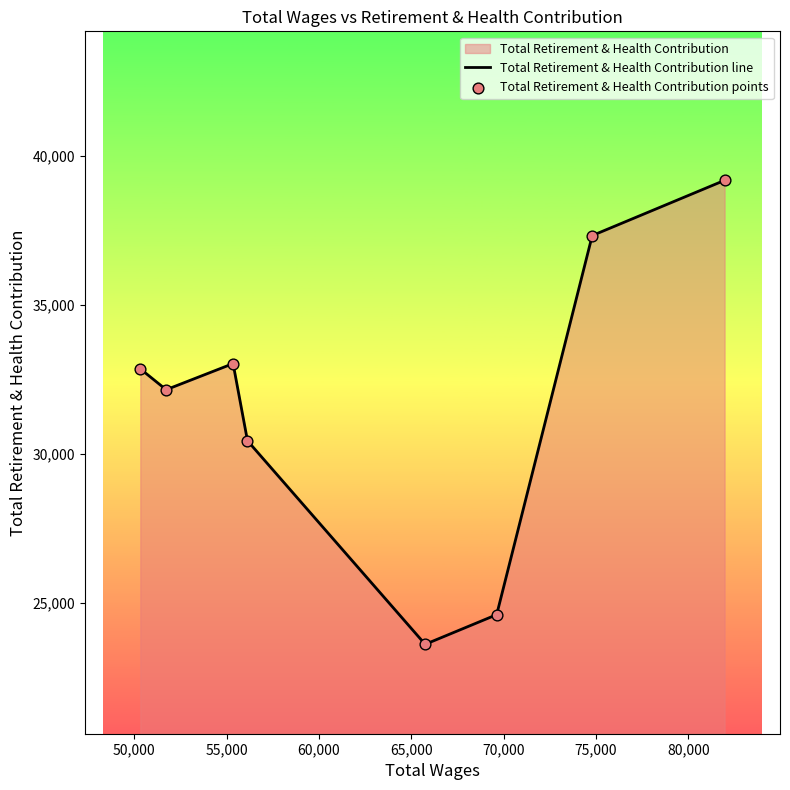

What is the difference between the maximum and minimum values?

15568